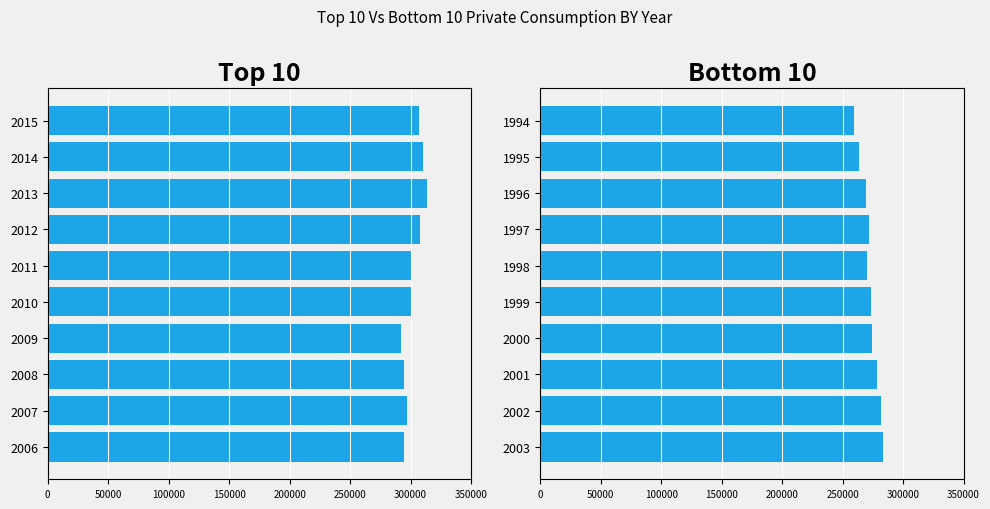

Are the bars grouped side by side (vs. stacked)?

No